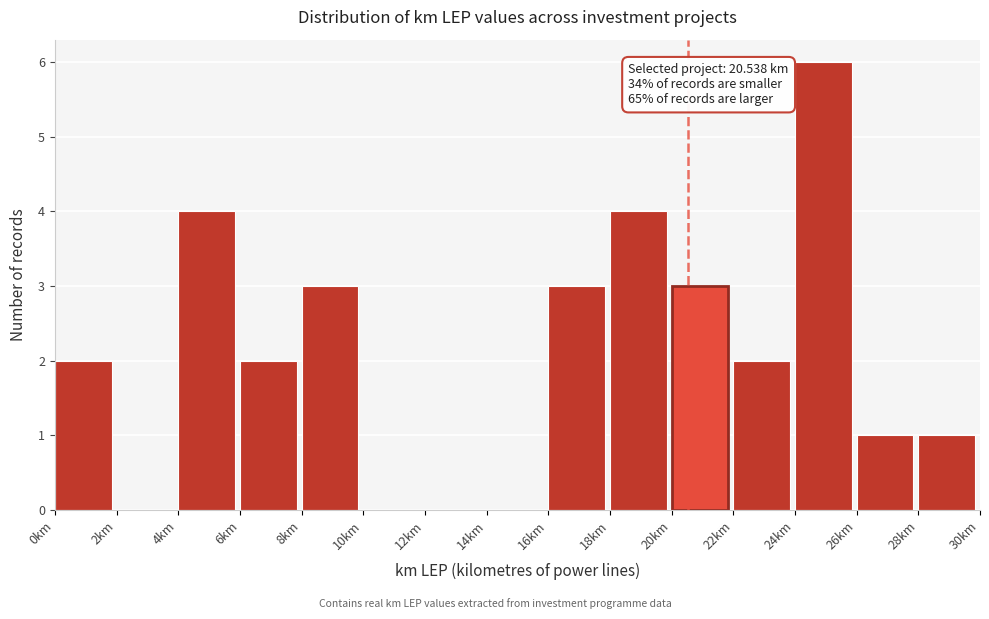

Which range on the x-axis has the tallest bar?

24 to 26